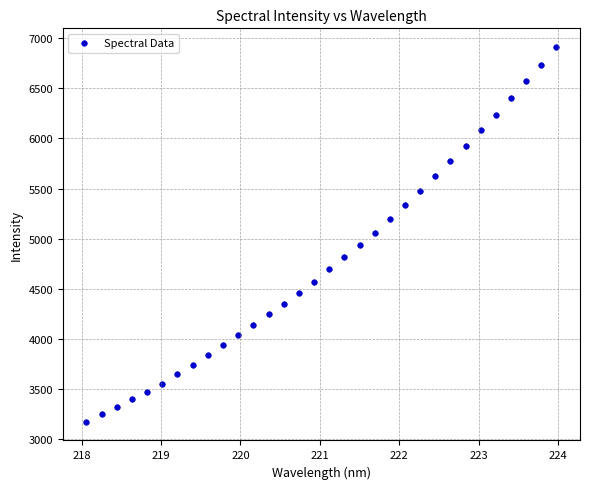

What is the range of X values (max minus min)?

5.9